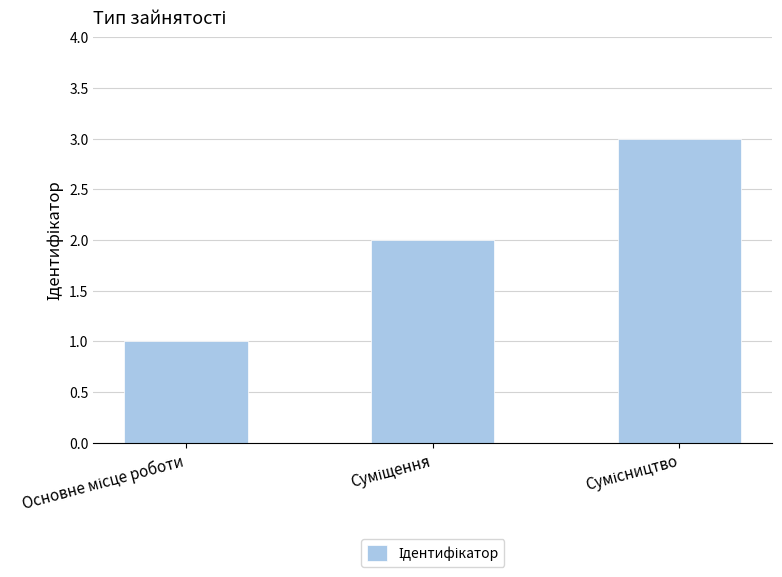

What is the sum of all values?

6